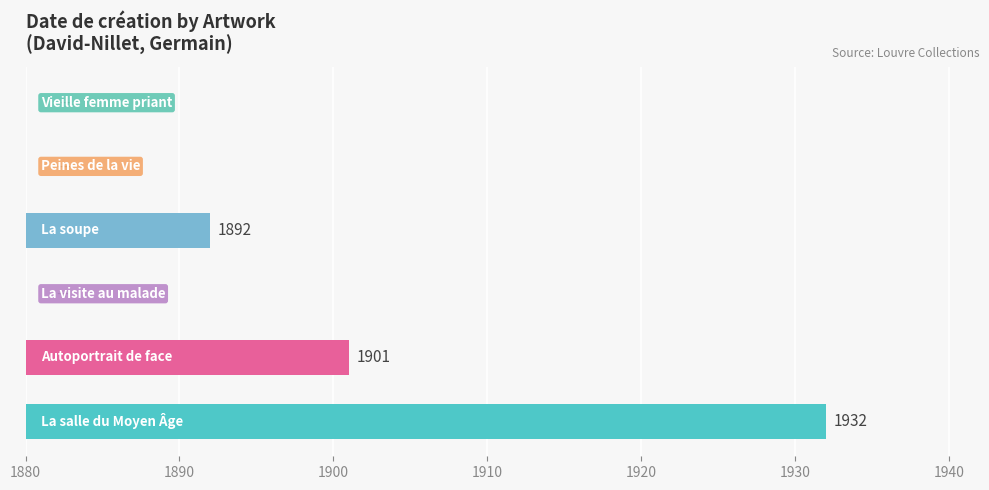

Are the bars horizontal?

Yes